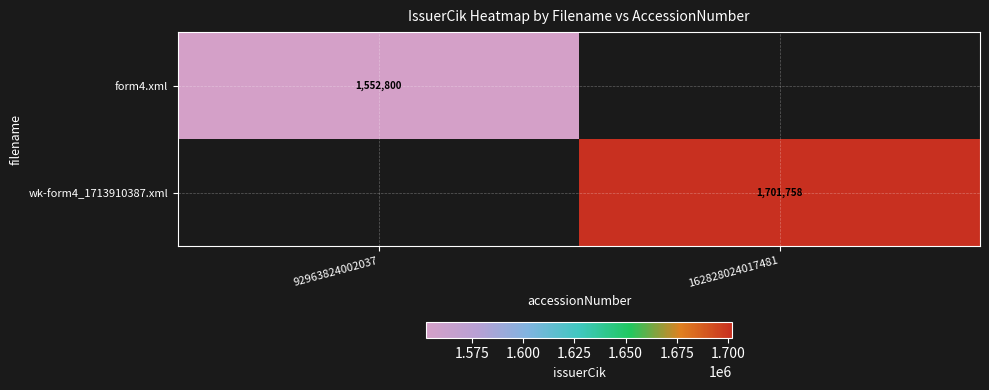

At which category does the chart reach its minimum across all series?

92963824002037